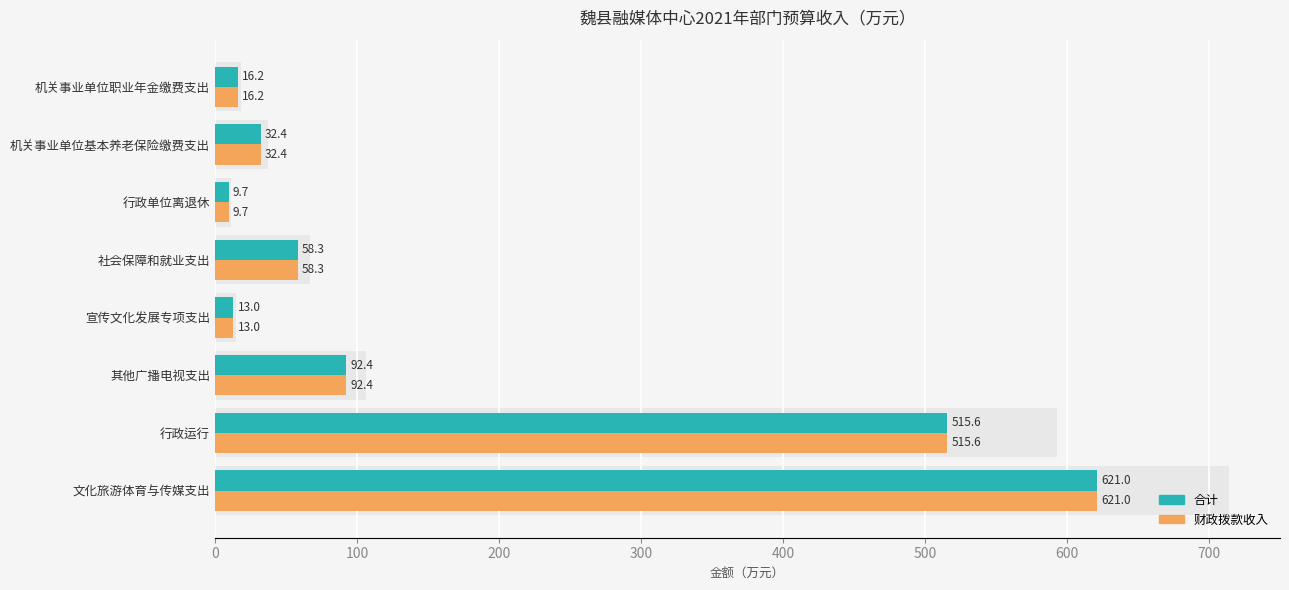

What is the difference between the maximum and minimum values in the 财政拨款收入 series?

611.3